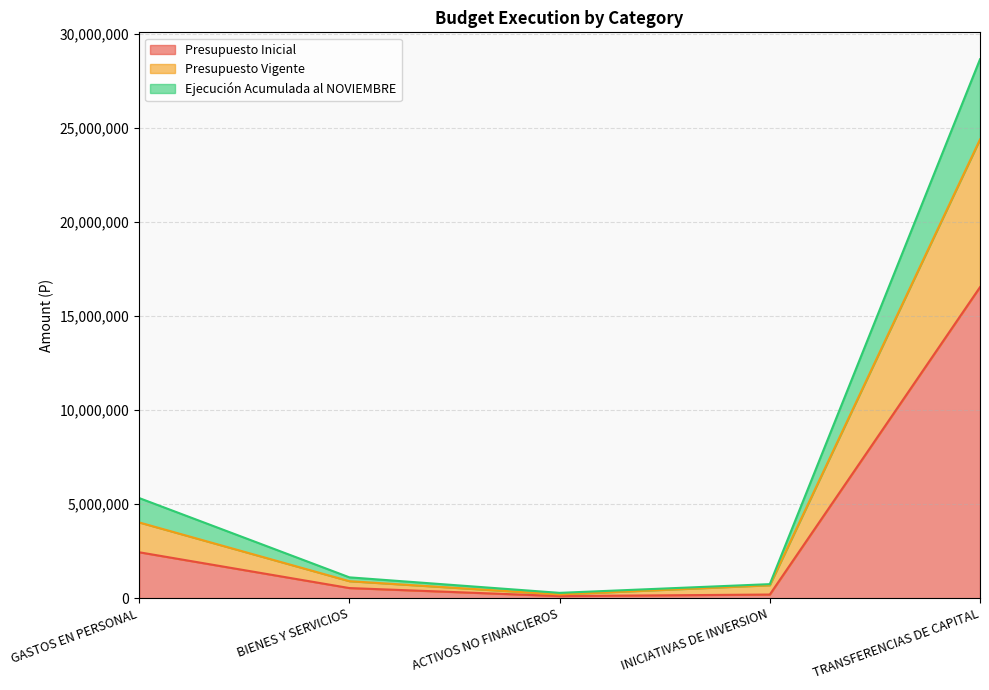

What is the sum of the Presupuesto Inicial values at TRANSFERENCIAS DE CAPITAL and ACTIVOS NO FINANCIEROS?

16649189